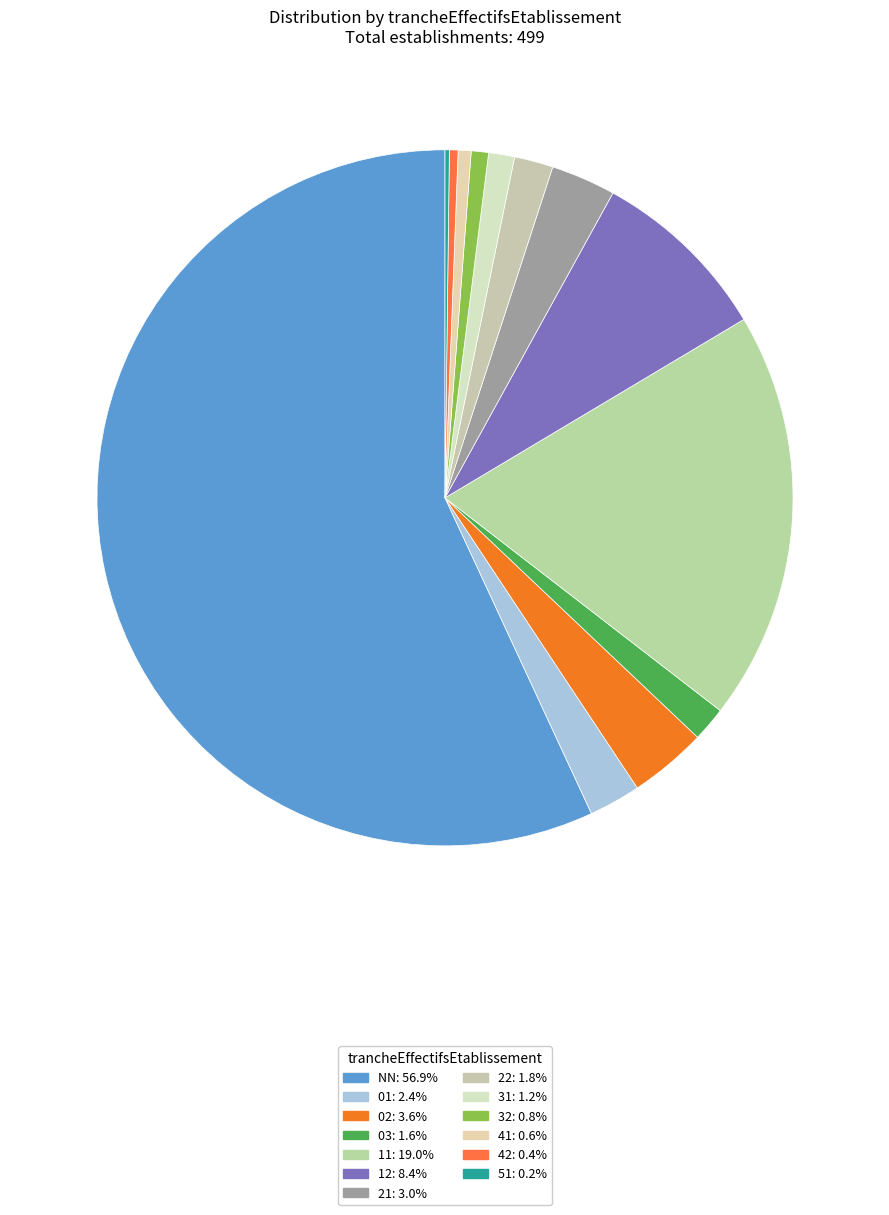

To the nearest percent, what is the average slice percentage?

8%